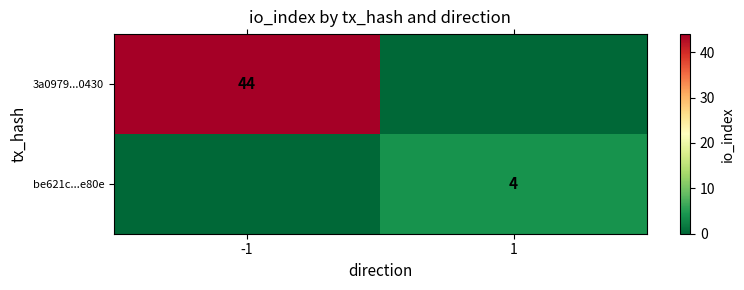

The be621c...e80e series shows 1 at 1. True or false?

False